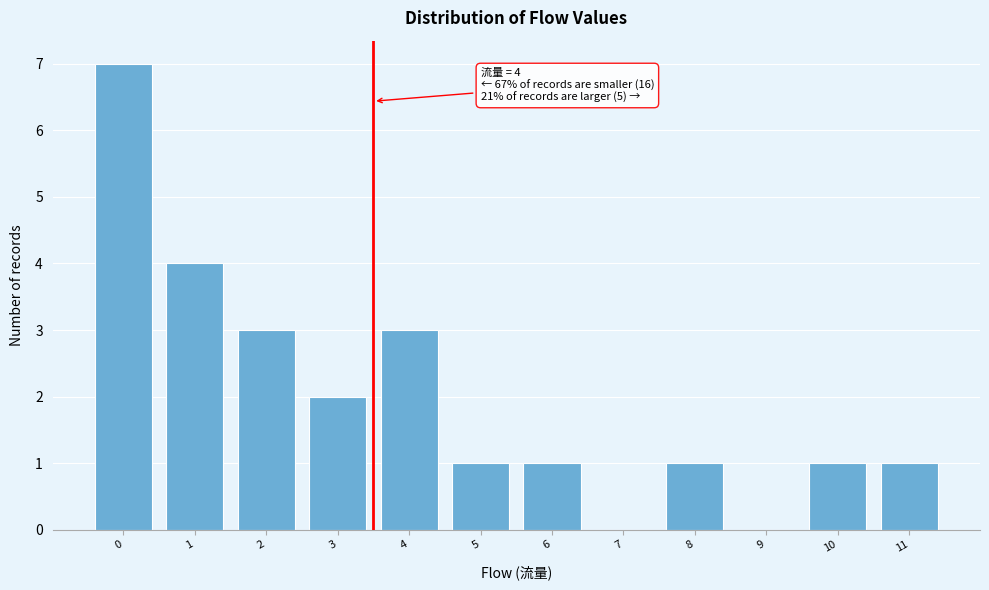

Reading right to left, list all the values displayed in this chart.

11=1	10=1	9=0	8=1	7=0	6=1	5=1	4=3	3=2	2=3	1=4	0=7